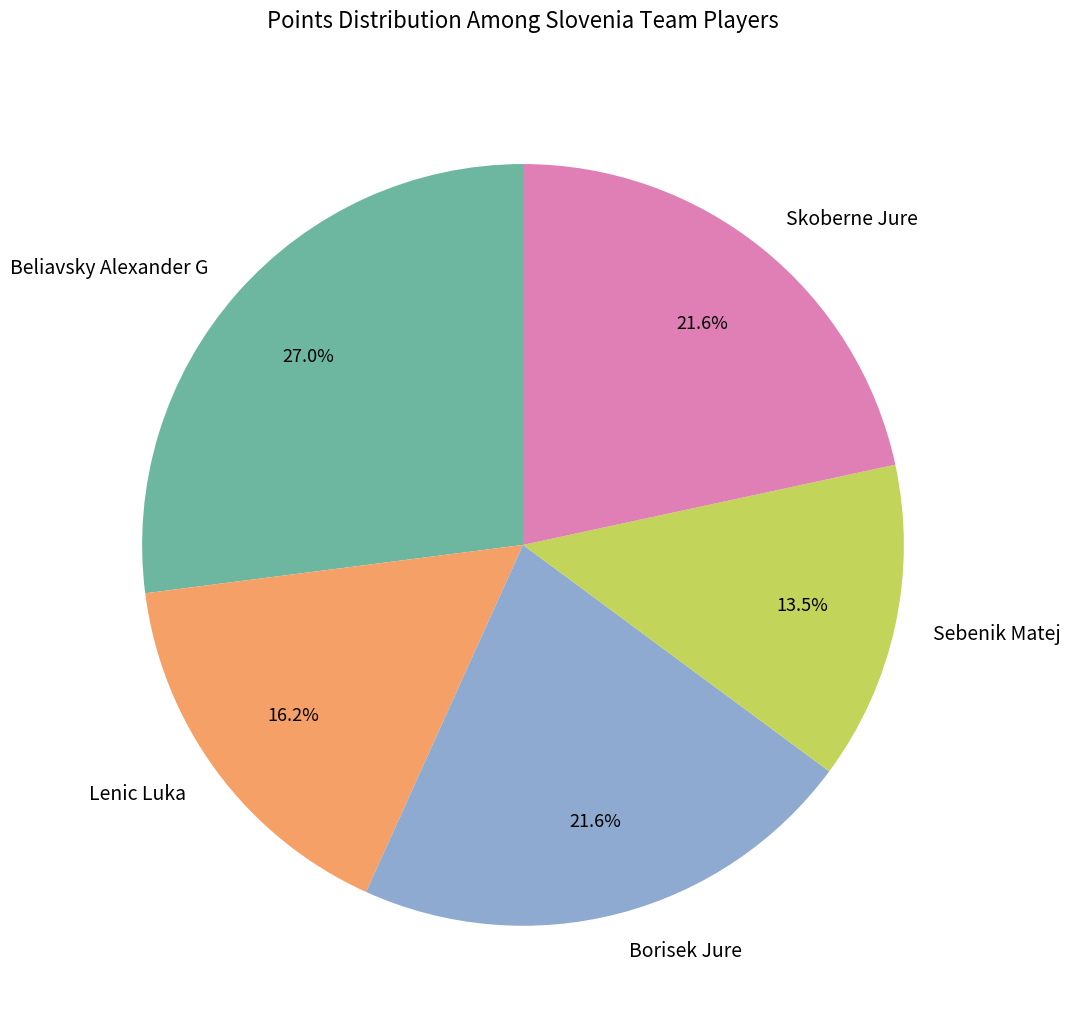

True or false: Beliavsky Alexander G accounts for 20% of the total.

False